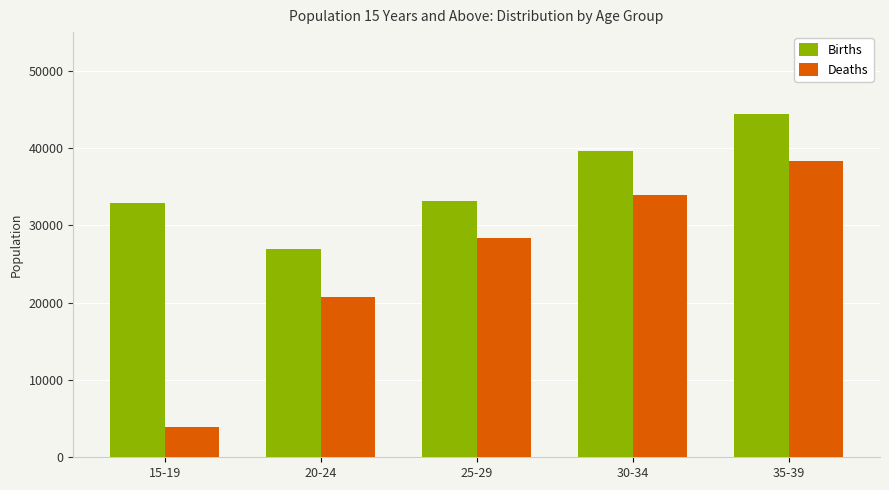

At which label is Deaths closest to 21173?

20-24